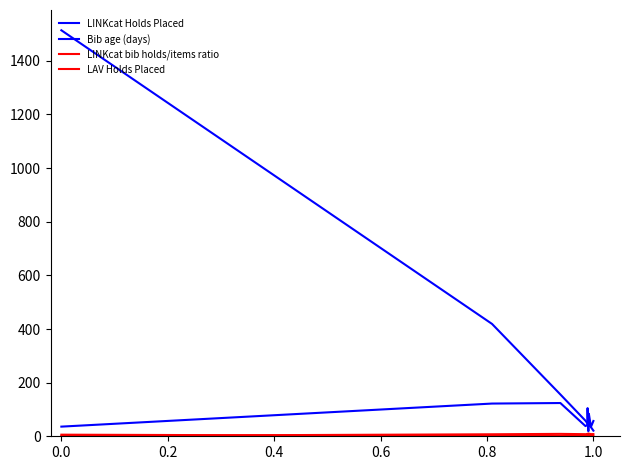

How many lines are shown in the chart?

4